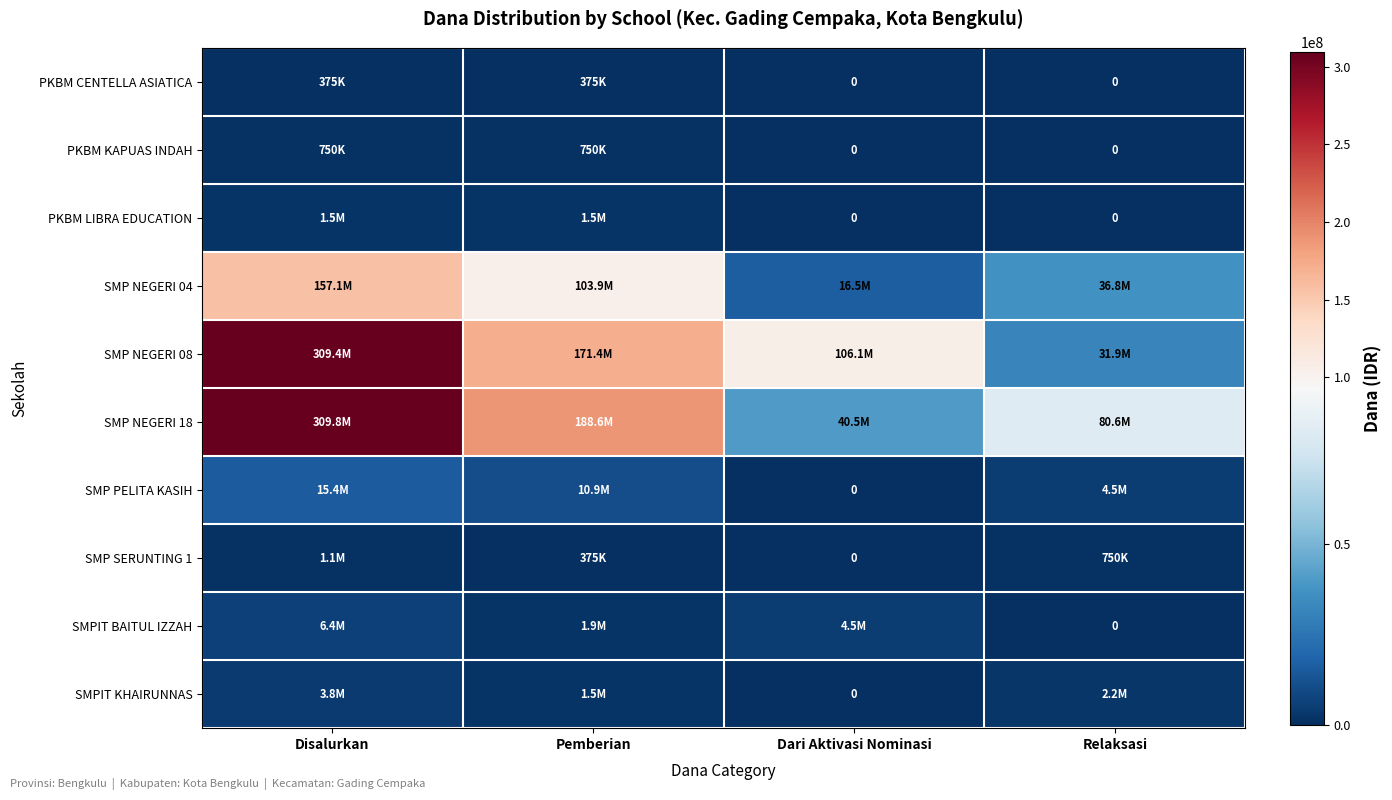

How many SMP NEGERI 08 values are between 106125000 and 309375000?

3